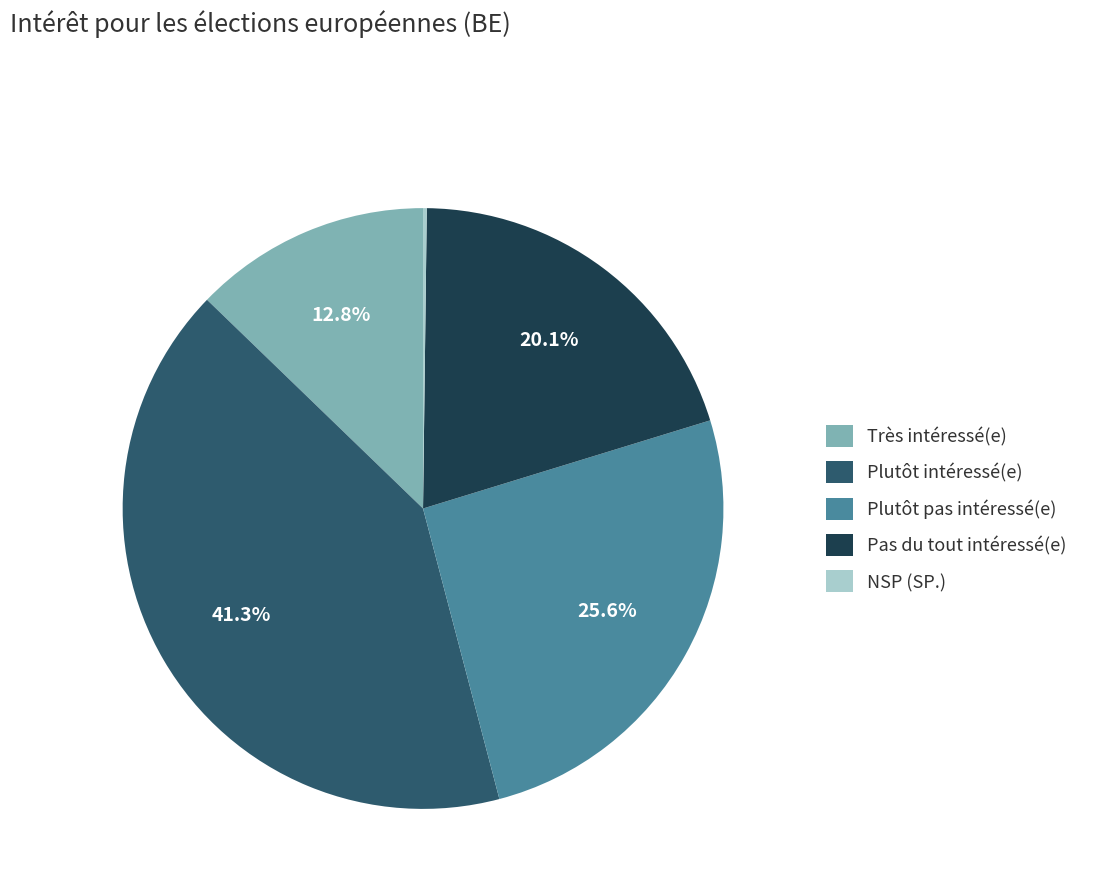

What is the largest slice in the pie chart?

Plutôt intéressé(e)